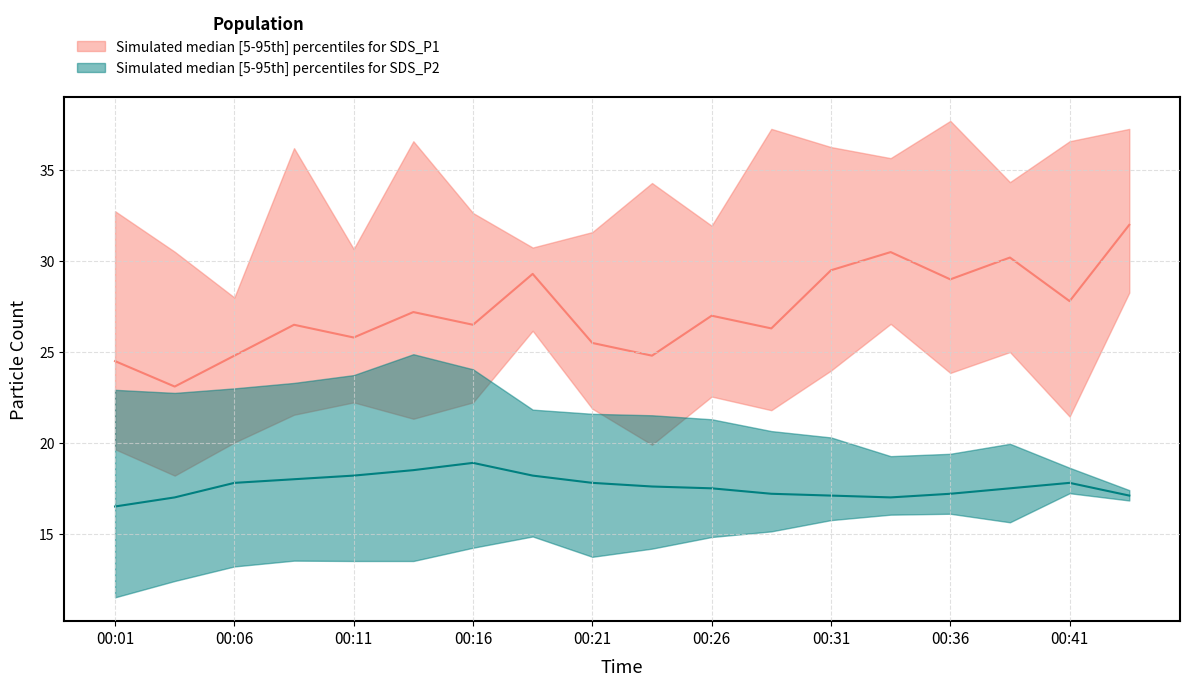

Which category has the highest value in the SDS_P2_upper series?

00:14